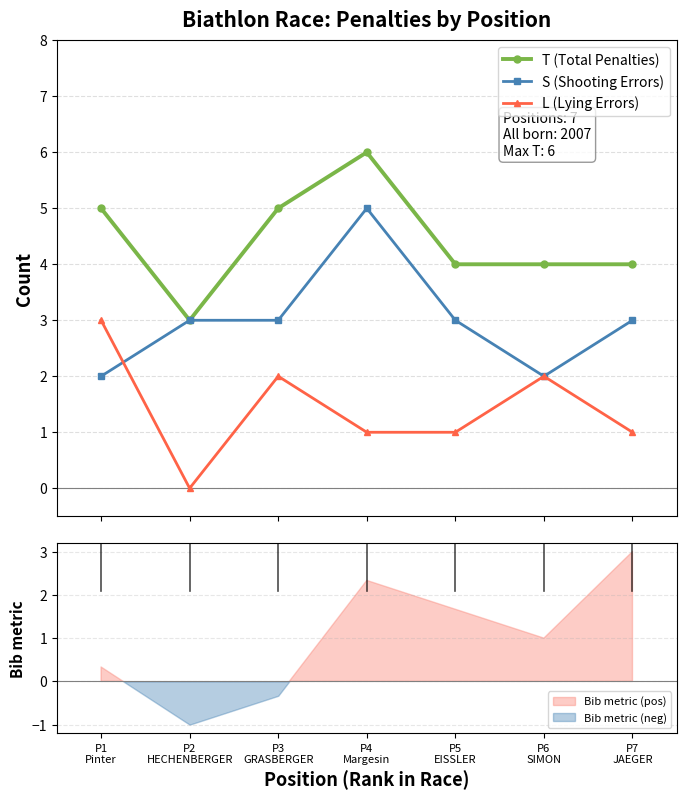

What is the label of the 3rd point from the left?

P3
GRASBERGER